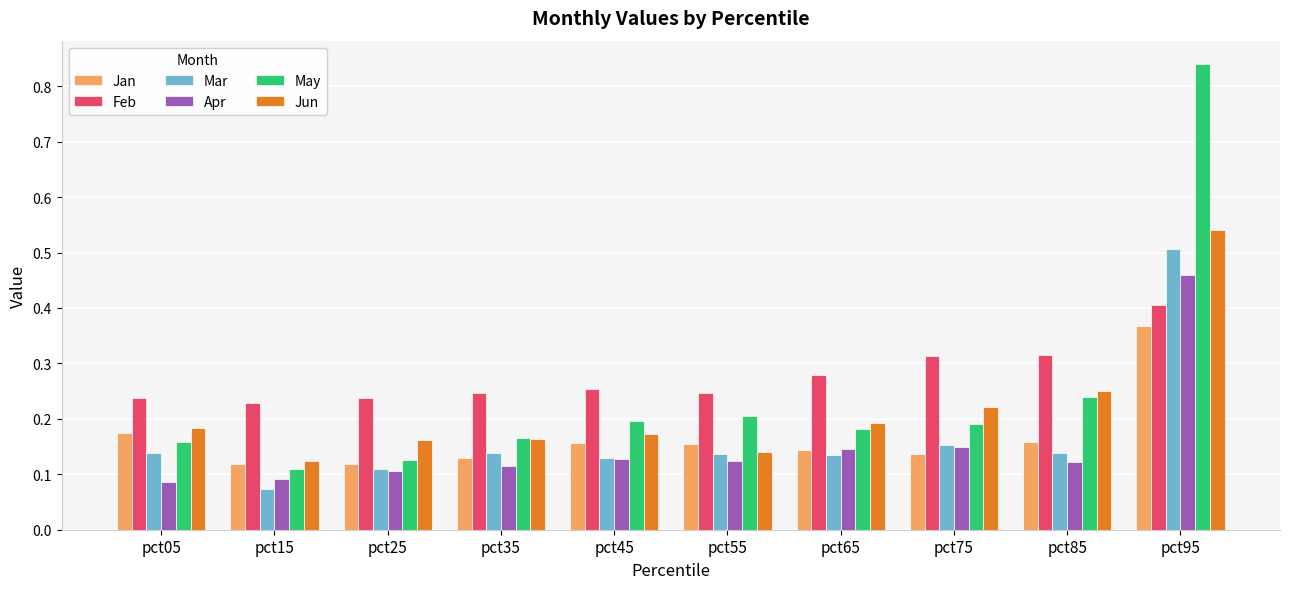

What is the total value across all series at pct35?

1.0